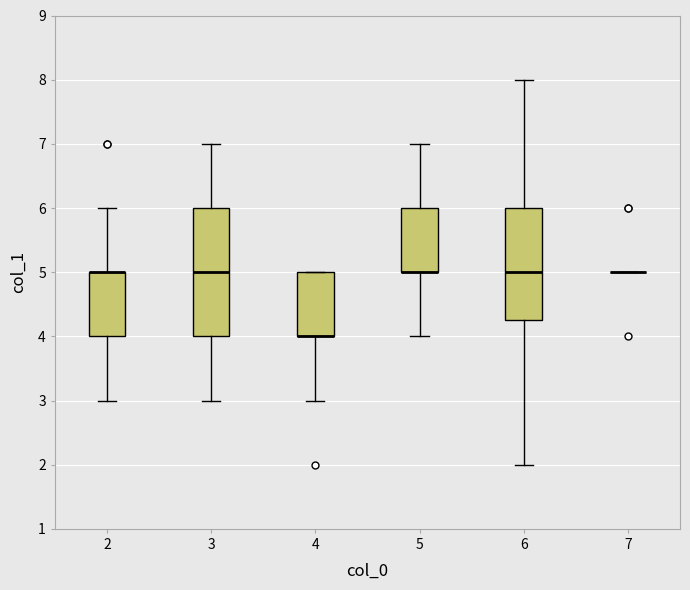

Reading left to right, transcribe this box plot: for each box, give where its median line is, the range the box spans, and where its two whiskers end, as read against the y-axis. The values are not printed on the chart, so give them approximately, as read against the axis.

2: median 5.0 (drawn on the box's upper edge), box 4.0 to 5.0, whiskers 3.0 to 6.0
3: median 5.0, box 4.0 to 6.0, whiskers 3.0 to 7.0
4: median 4.0 (drawn on the box's lower edge), box 4.0 to 5.0, whiskers 3.0 to 5.0
5: median 5.0 (drawn on the box's lower edge), box 5.0 to 6.0, whiskers 4.0 to 7.0
6: median 5.0, box 4.3 to 6.0, whiskers 2.0 to 8.0
7: box collapsed to a line at 5.0, whiskers 5.0 to 5.0